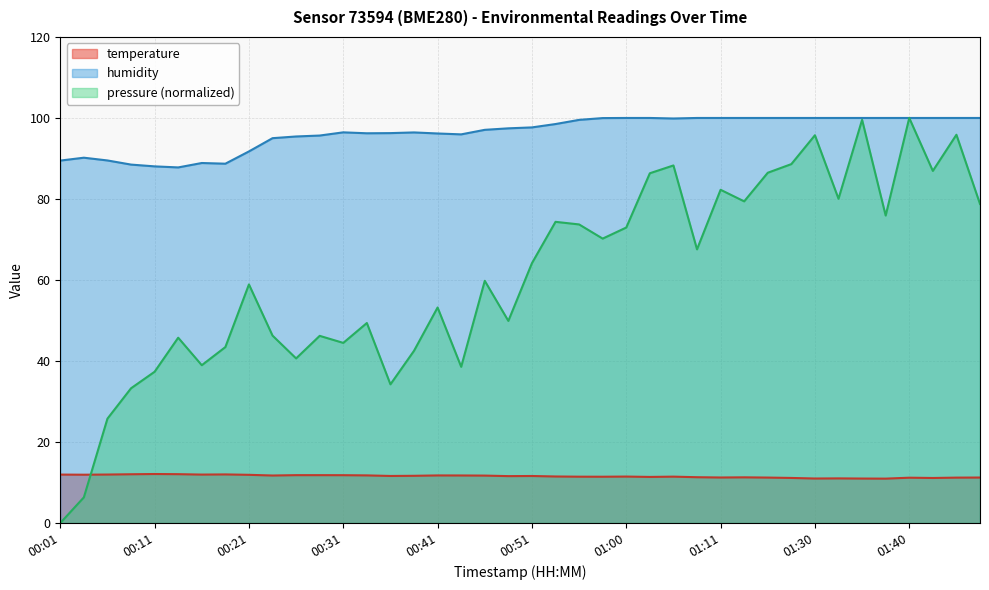

Where is the first local maximum for humidity?

00:03